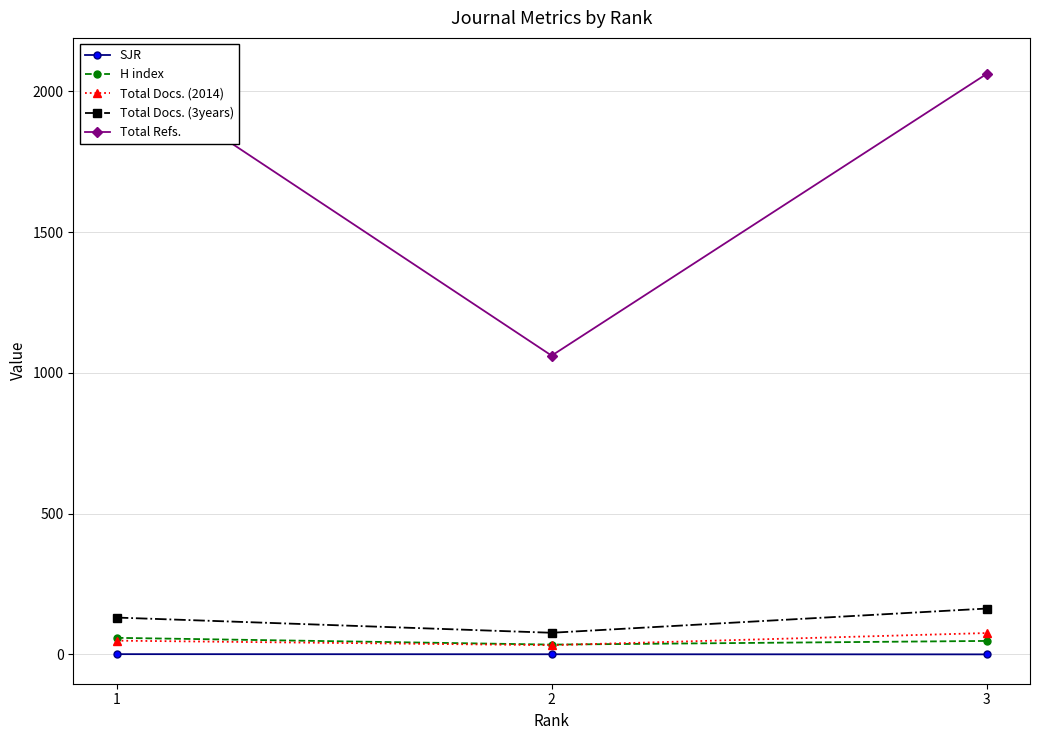

Rank the series by their maximum value, from highest to lowest.

Total Refs., Total Docs. (3years), Total Docs. (2014), H index, SJR